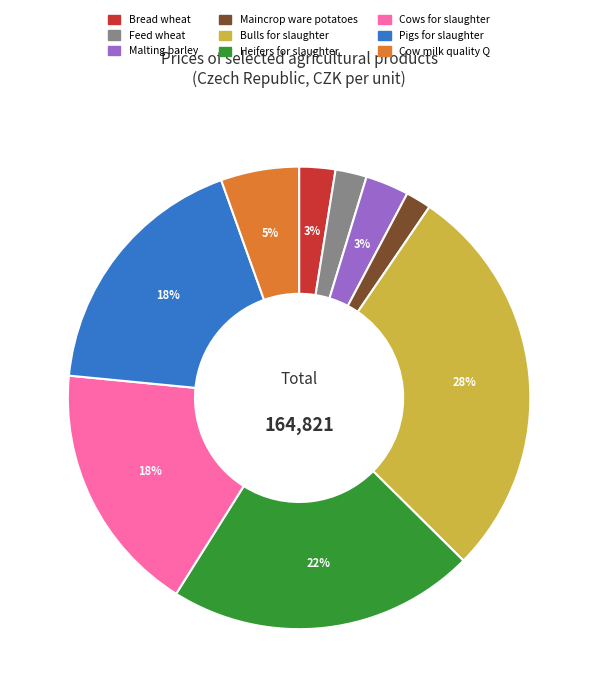

To the nearest percent, what percentage of the pie is Cows for slaughter?

18%